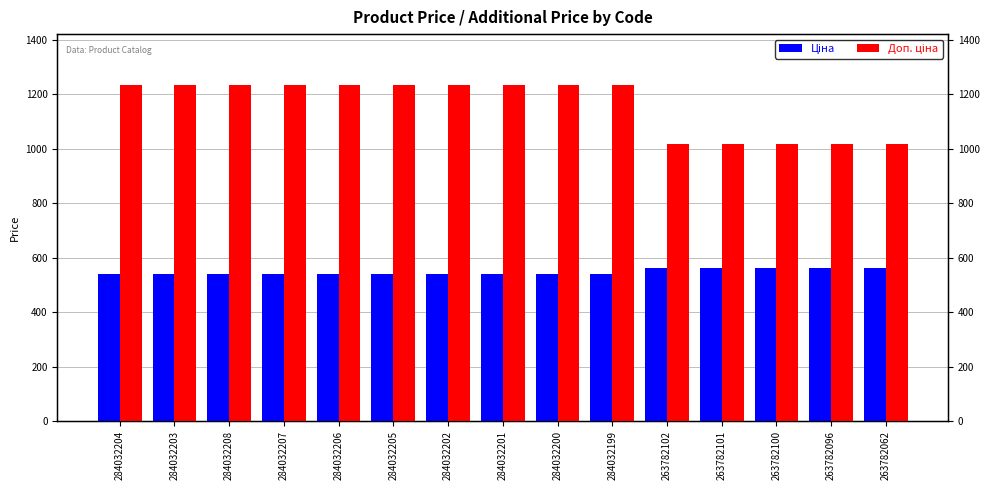

Is the value of Доп. ціна at 284032208 greater than the value of Ціна at 263782101?

Yes